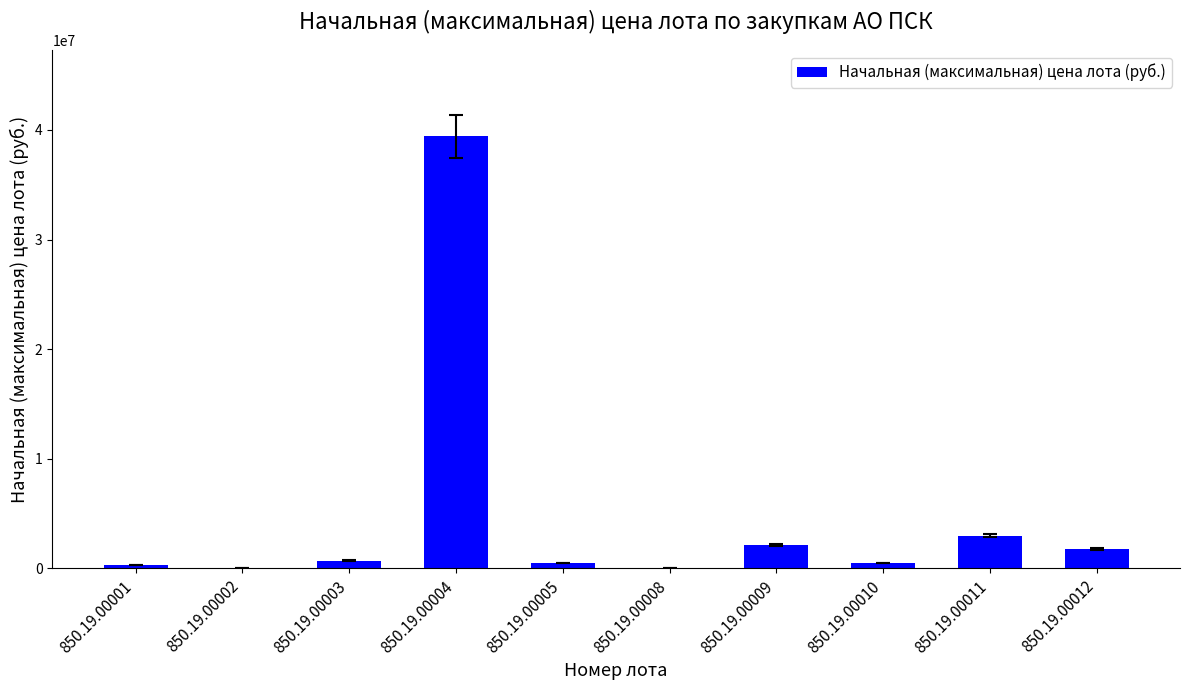

Are the bars horizontal?

No